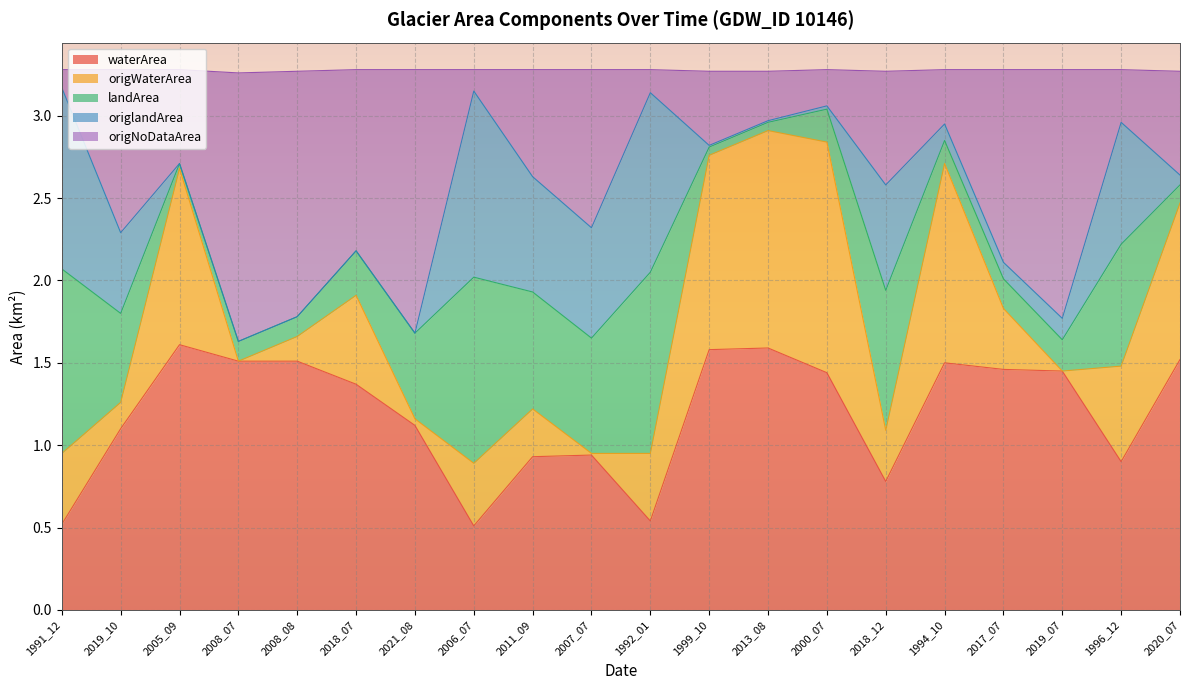

True or false: origNoDataArea has more than 0 interior local peaks.

True